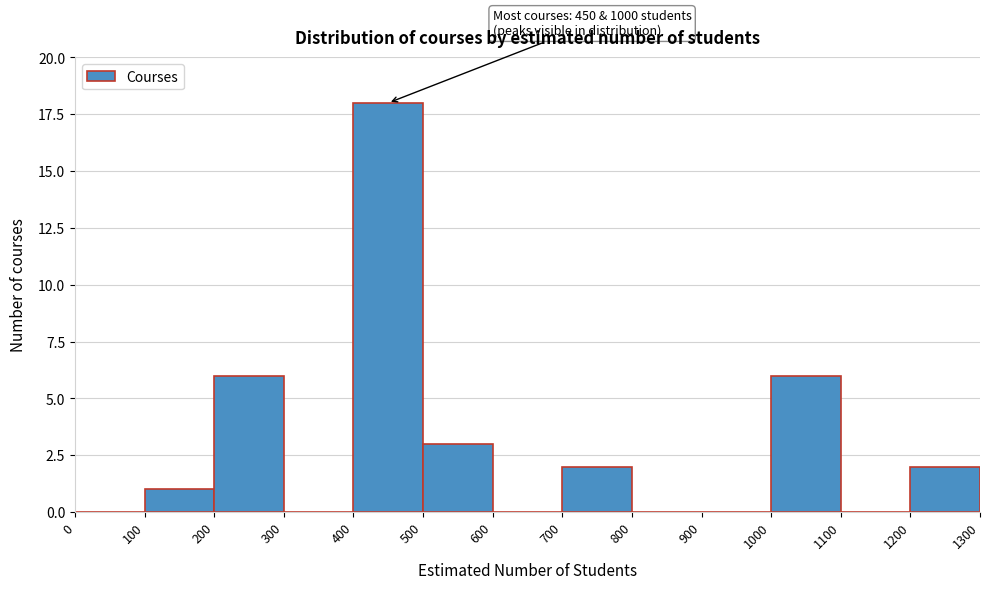

Over which range of the x-axis is the bar tallest?

400 to 500